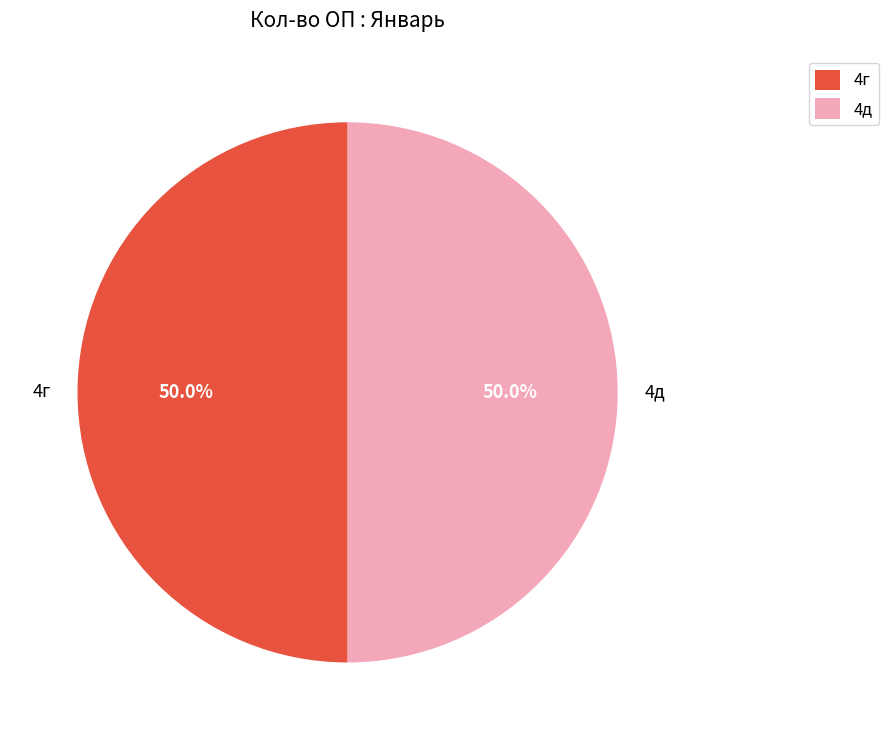

What percentage do 4г and 4д together represent?

100.0%